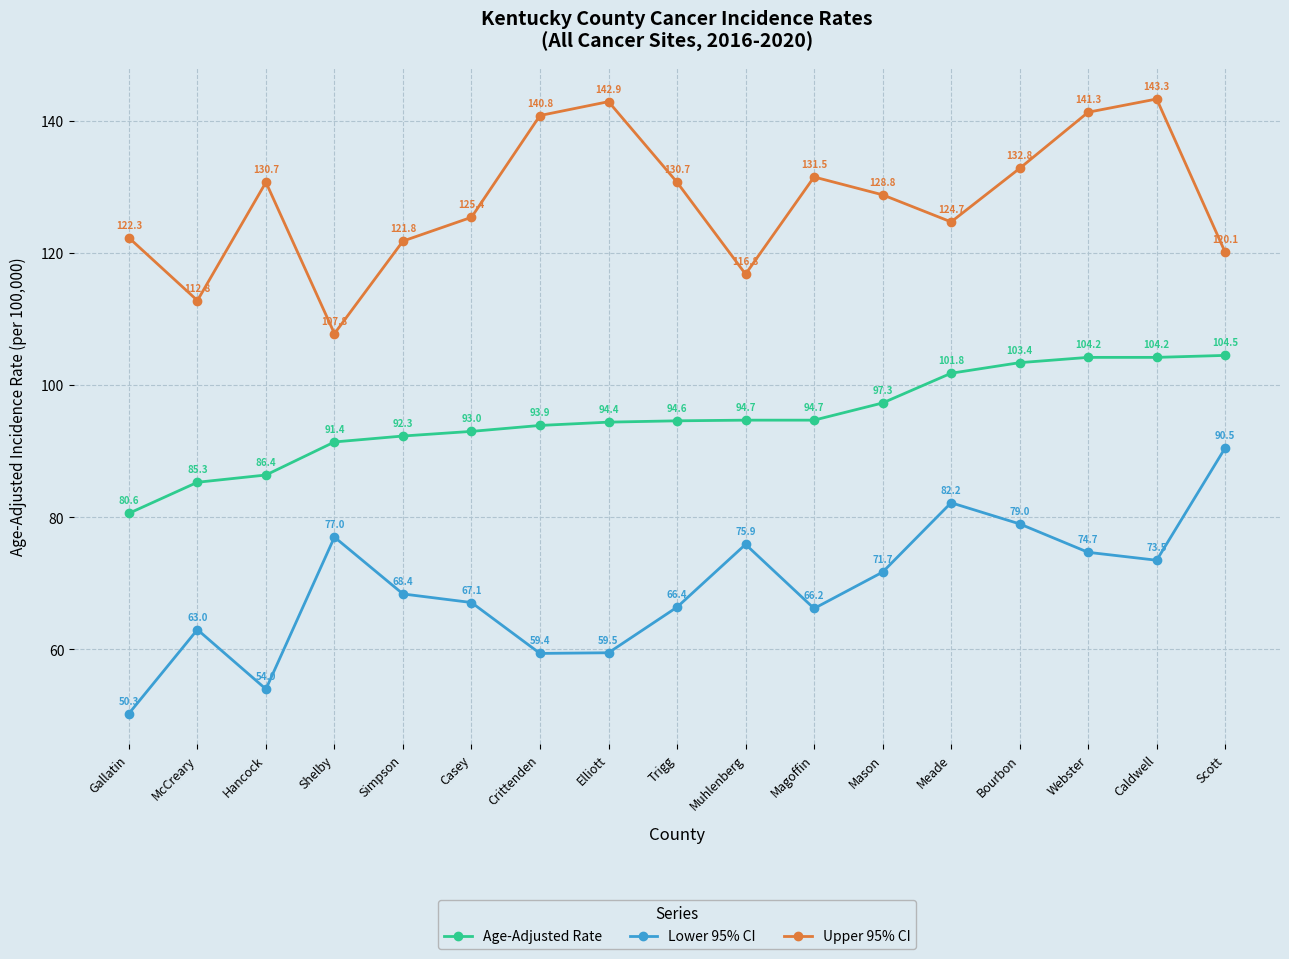

At how many categories does at least one series exceed 75?

17